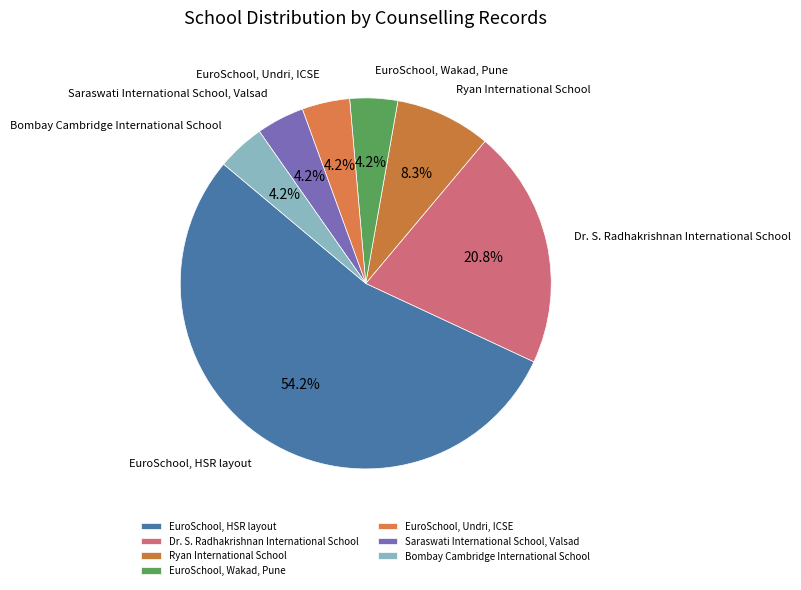

Approximately how many times larger is the value at EuroSchool, Undri, ICSE compared to Bombay Cambridge International School?

1.0